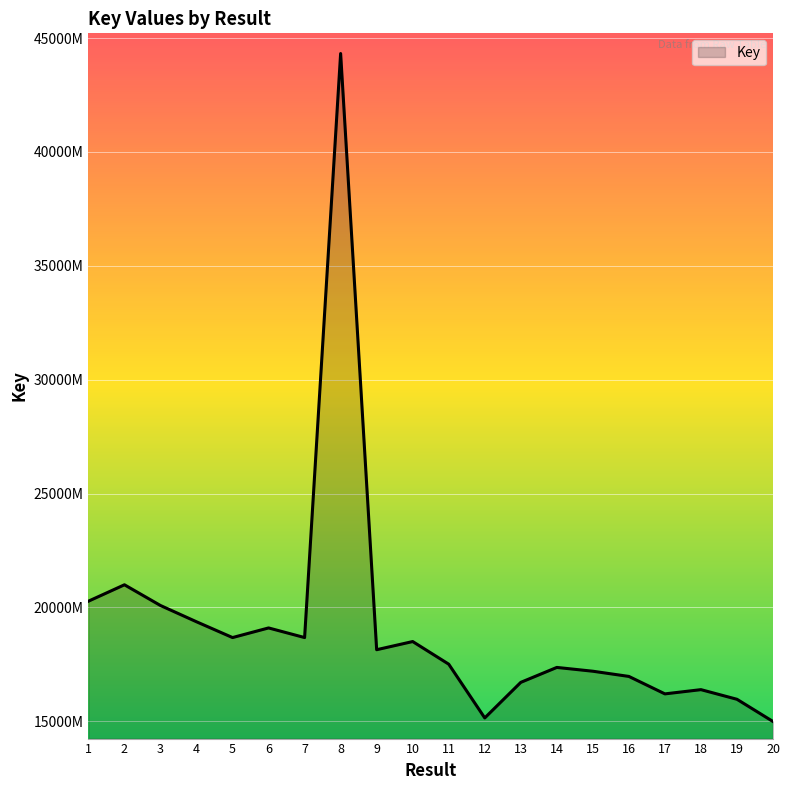

How many lines are shown in the chart?

1